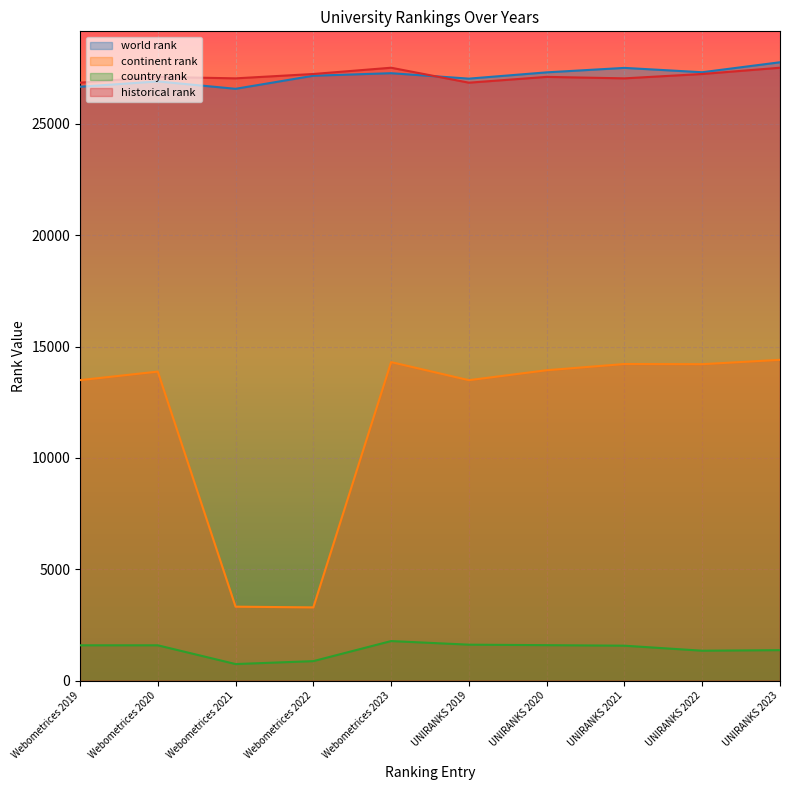

At which label does historical rank first exceed 27108?

Webometrices 2020